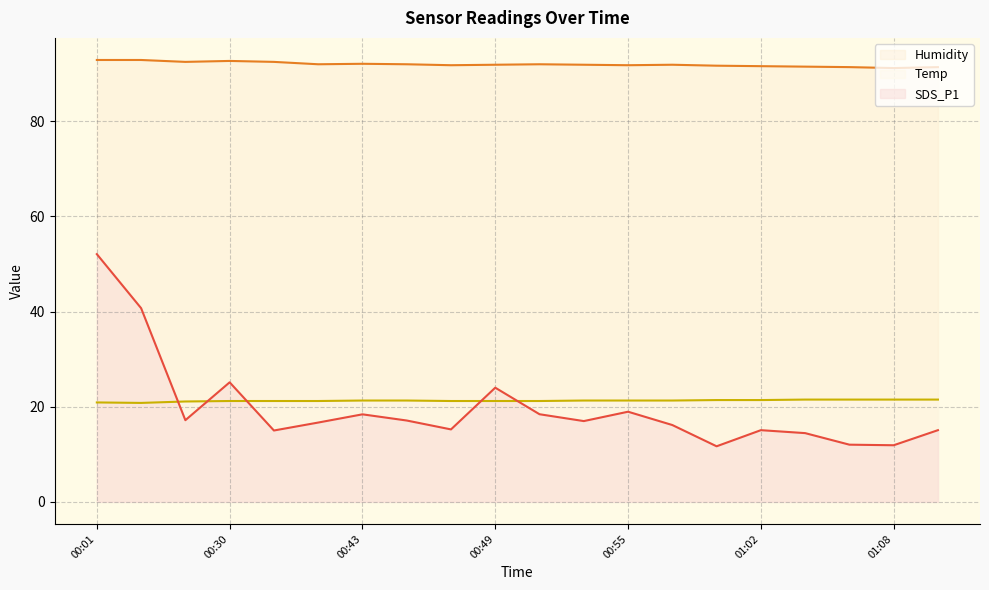

What is the minimum value shown in the chart?

11.7